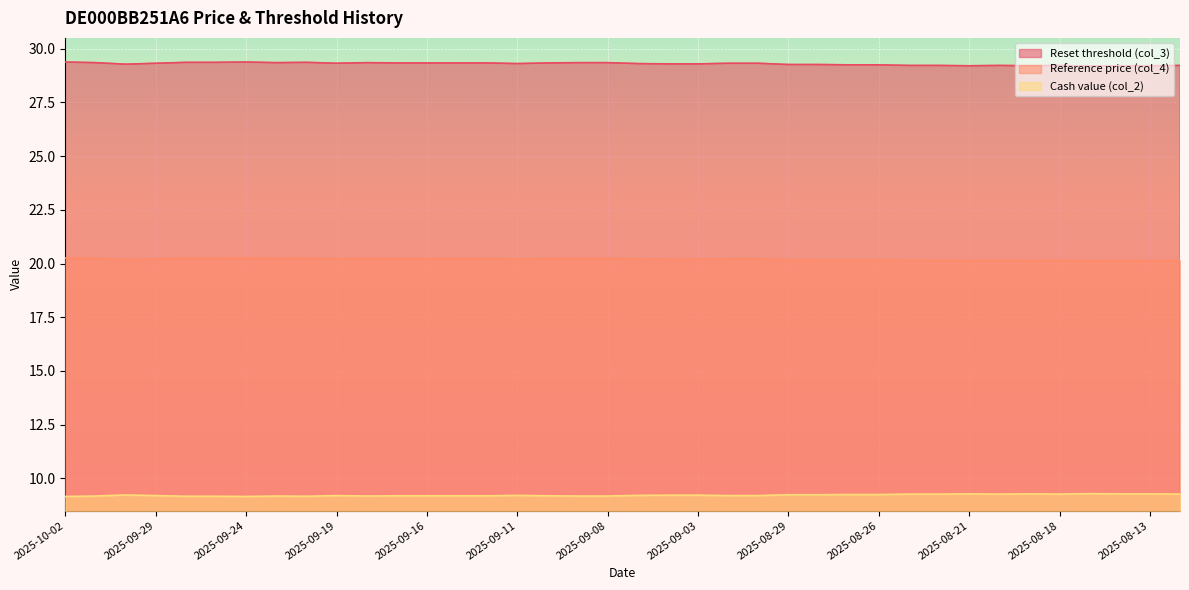

Rank the categories by Reference price (col_4) value from highest to lowest.

2025-10-02, 2025-09-24, 2025-09-26, 2025-09-25, 2025-09-22, 2025-10-01, 2025-09-23, 2025-09-18, 2025-09-09, 2025-09-08, 2025-09-17, 2025-09-16, 2025-09-15, 2025-09-12, 2025-09-10, 2025-09-29, 2025-09-19, 2025-09-02, 2025-09-01, 2025-09-11, 2025-09-05, 2025-09-04, 2025-09-03, 2025-09-30, 2025-08-29, 2025-08-28, 2025-08-27, 2025-08-26, 2025-08-25, 2025-08-22, 2025-08-20, 2025-08-18, 2025-08-12, 2025-08-21, 2025-08-19, 2025-08-14, 2025-08-13, 2025-08-15